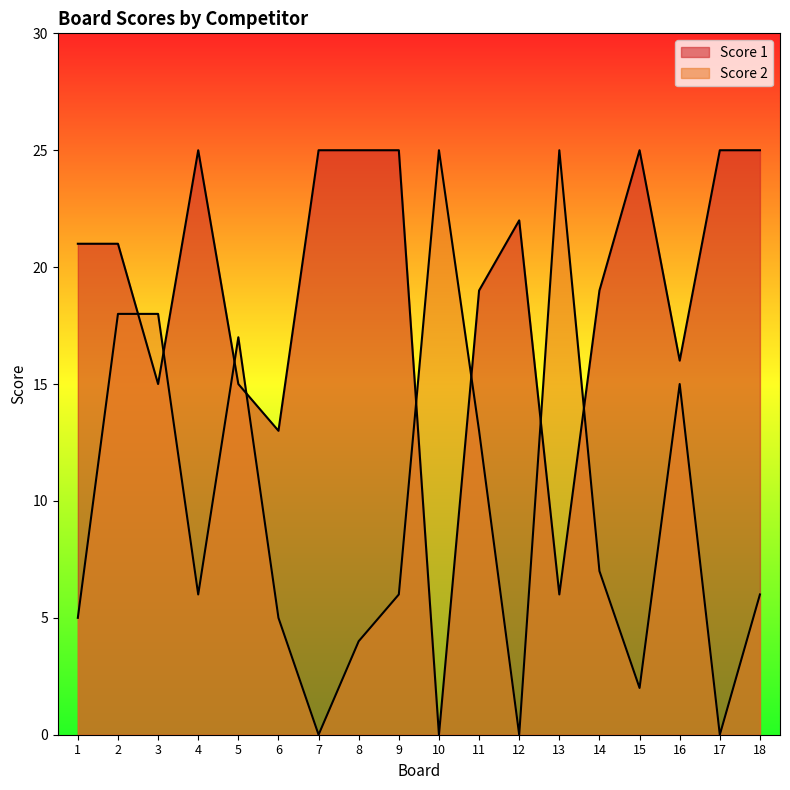

Reading left to right, extract all data points from this chart.

Score 1: 21	21	15	25	15	13	25	25	25	0	19	22	6	19	25	16	25	25
Score 2: 5	18	18	6	17	5	0	4	6	25	13	0	25	7	2	15	0	6